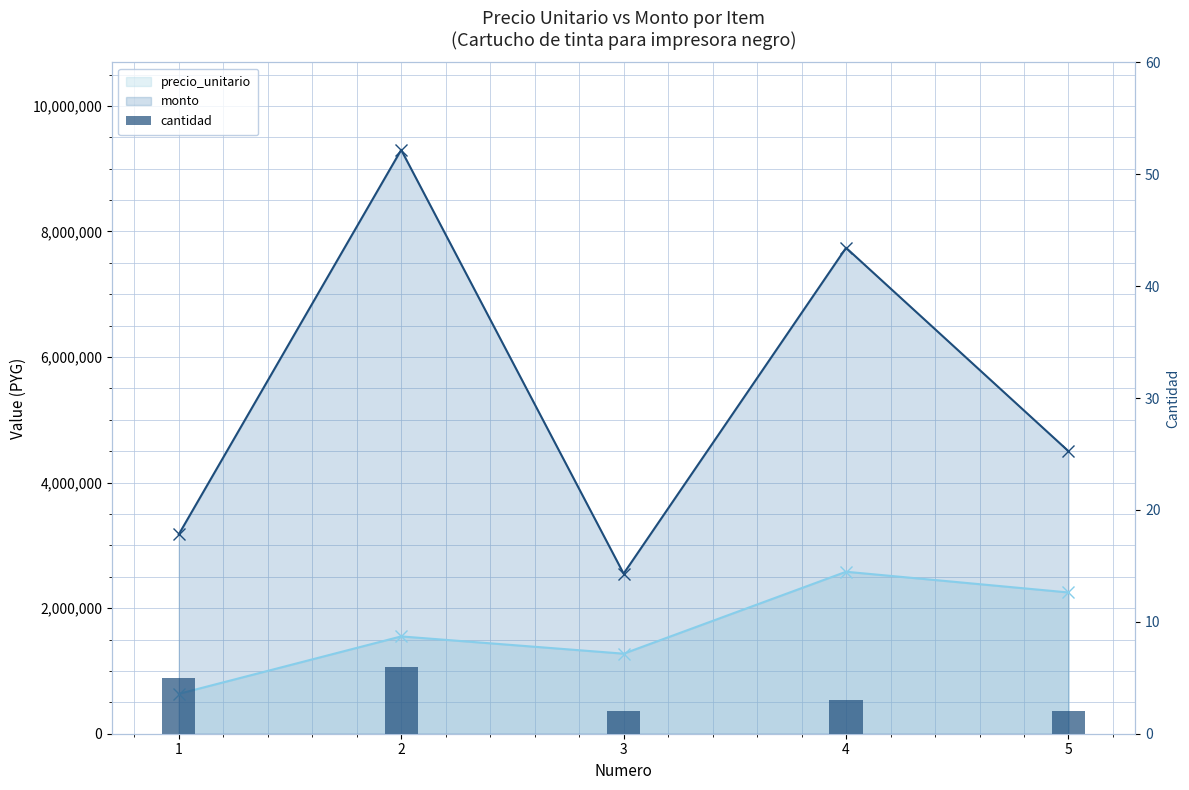

At which label does monto first exceed 4500000?

2